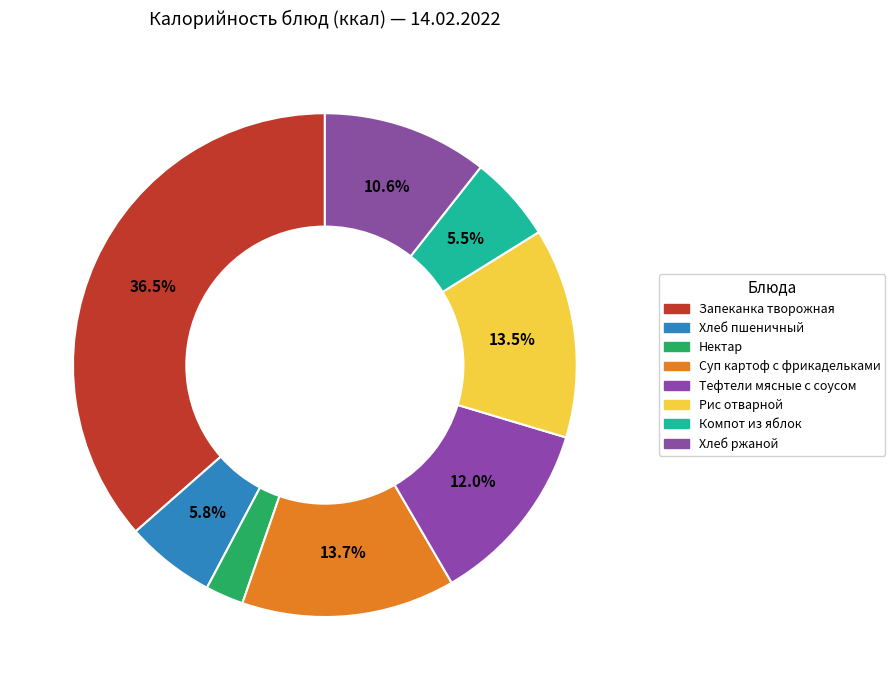

Count the number of slices in the pie.

8